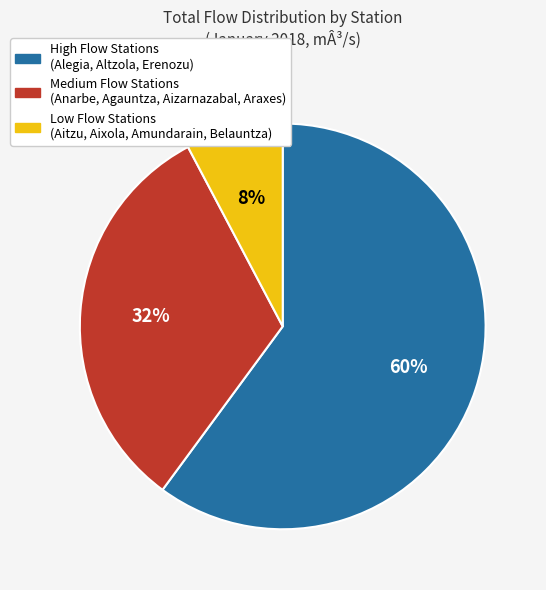

To the nearest percent, what is the average slice percentage?

33%